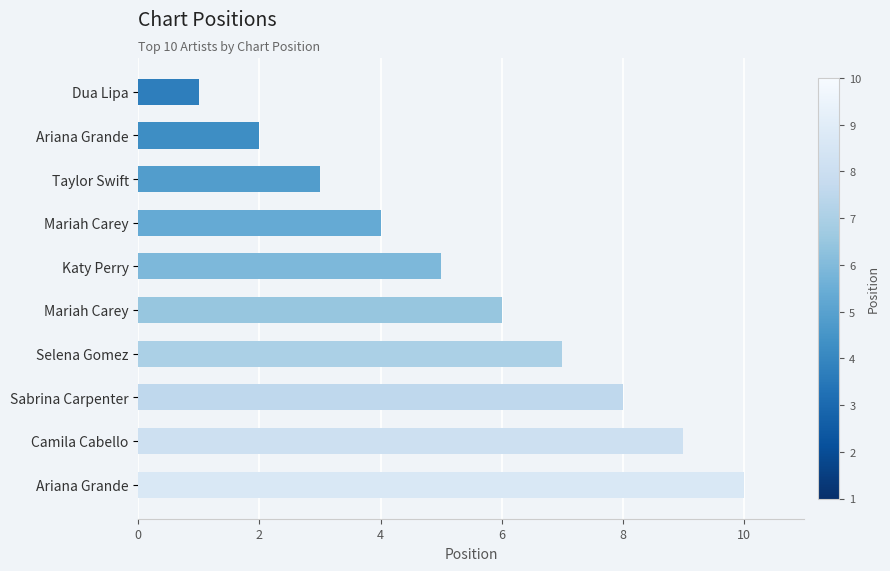

What is the average value?

6